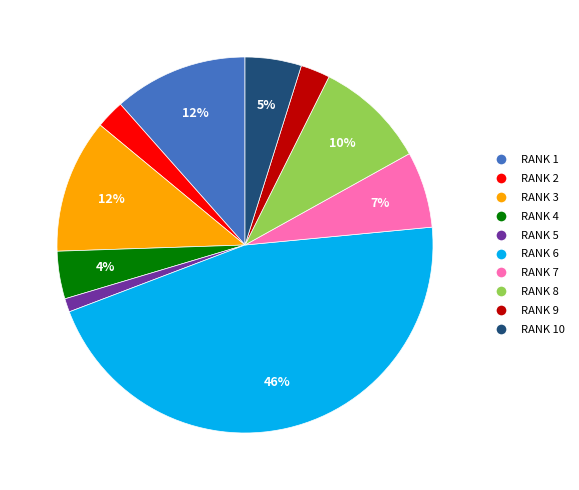

How many slices are in this pie chart?

10